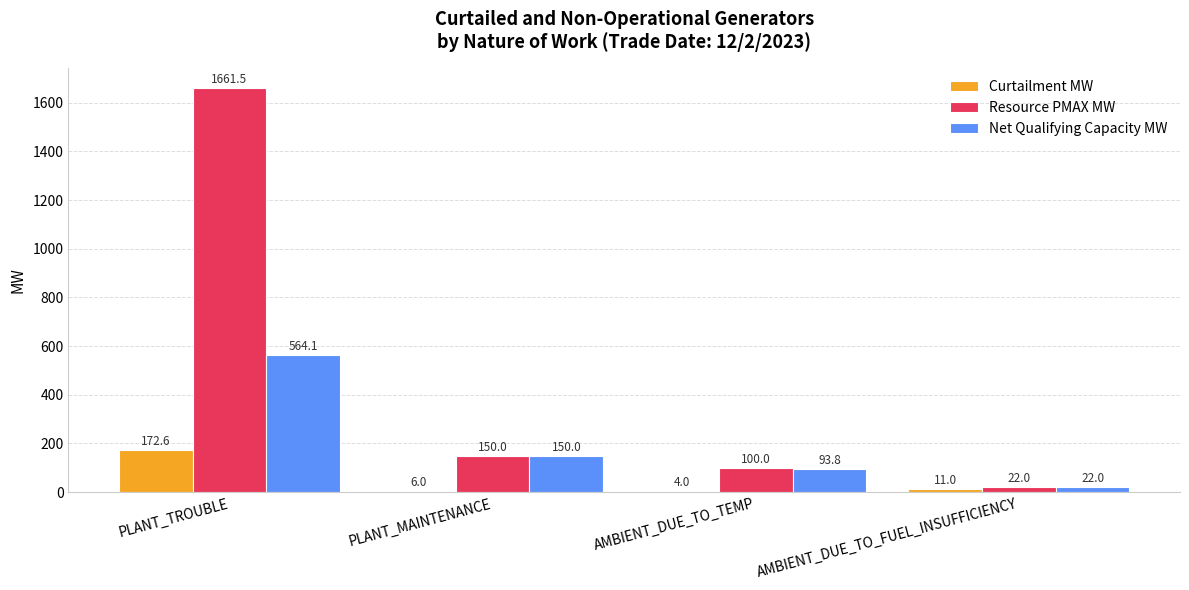

At which category is the sum across all series the highest?

PLANT_TROUBLE